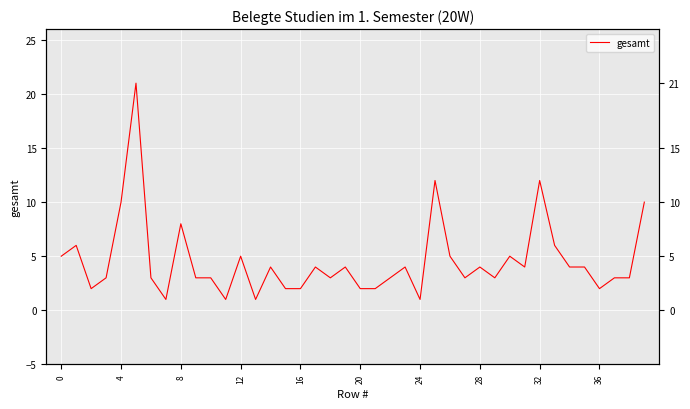

How many lines are shown in the chart?

1